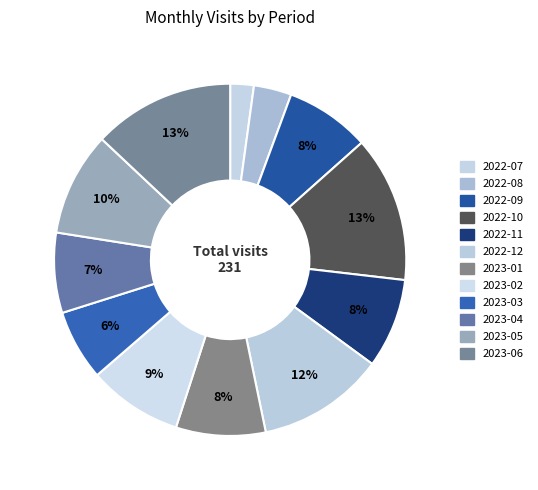

Which slice is the smallest?

2022-07